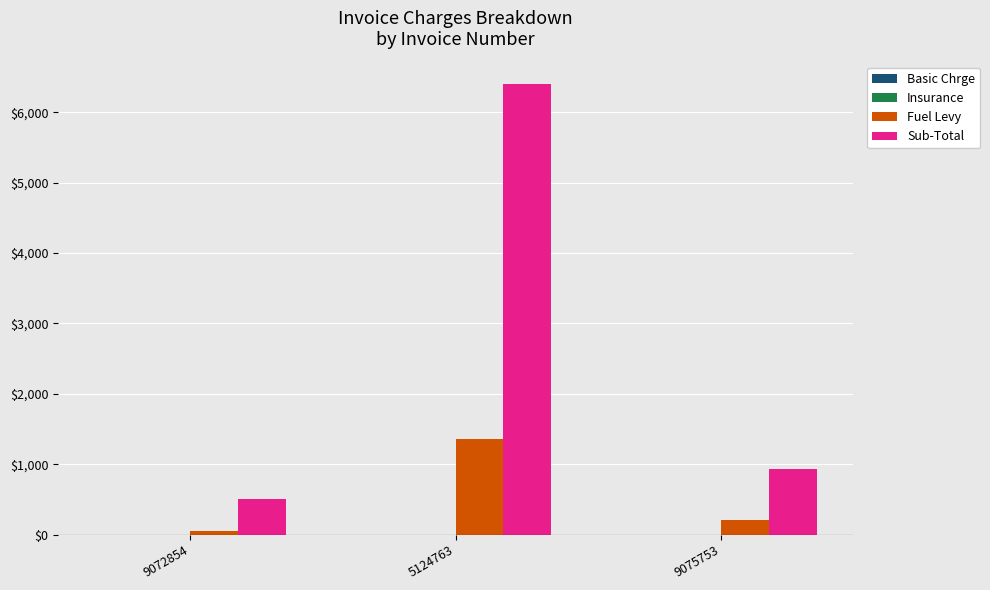

How many groups of bars are there?

3